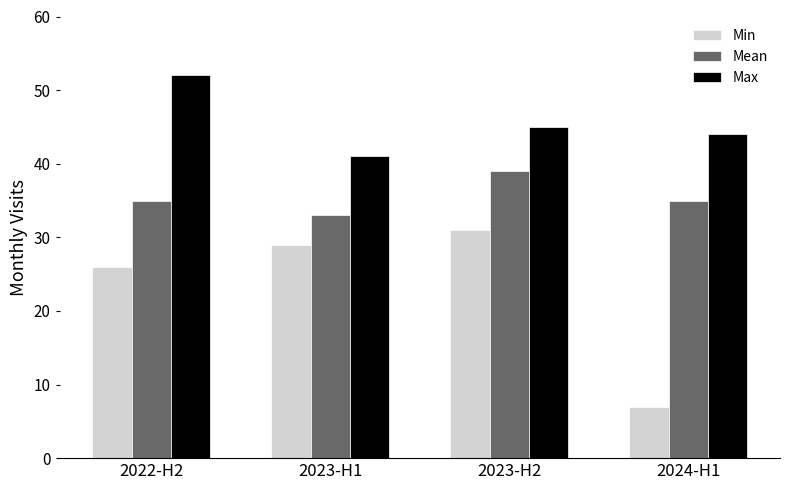

How many data points in Max are less than 45?

2